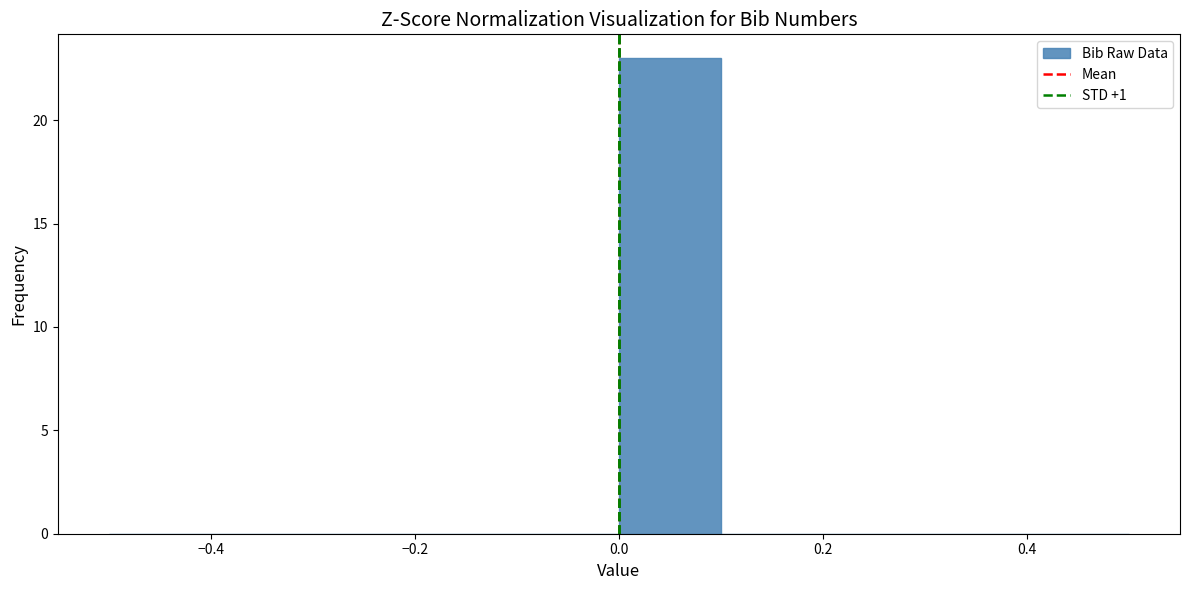

How tall is the bar that spans 0.0 to 0.1 on the x-axis? The values are not printed on the chart, so give them approximately, as read against the axis.

23